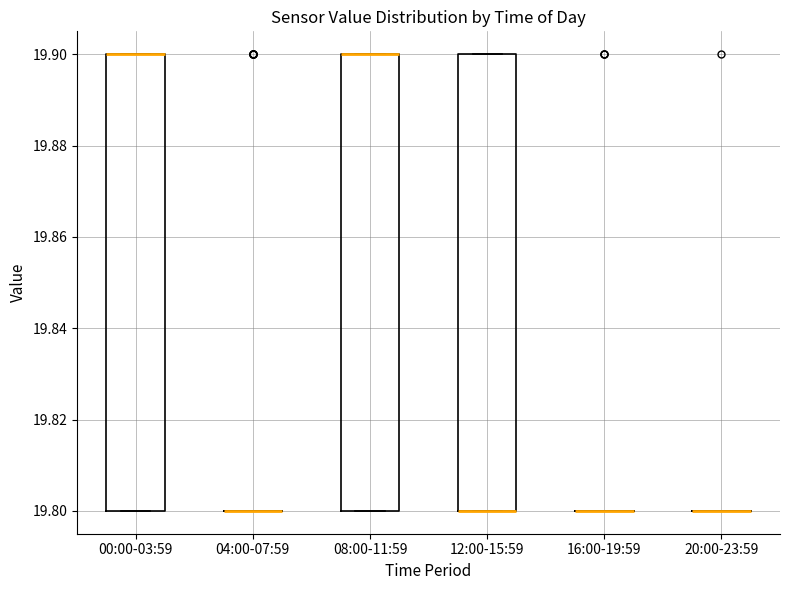

Reading left to right, read every box against the y-axis: the position of its median line, the range the box covers, and the ends of its whiskers. The values are not printed on the chart, so give them approximately, as read against the axis.

00:00-03:59: median 19.9 (drawn on the box's upper edge), box 19.8 to 19.9, whiskers 19.8 to 19.9
04:00-07:59: box collapsed to a line at 19.8, whiskers 19.8 to 19.8
08:00-11:59: median 19.9 (drawn on the box's upper edge), box 19.8 to 19.9, whiskers 19.8 to 19.9
12:00-15:59: median 19.8 (drawn on the box's lower edge), box 19.8 to 19.9, whiskers 19.8 to 19.9
16:00-19:59: box collapsed to a line at 19.8, whiskers 19.8 to 19.8
20:00-23:59: box collapsed to a line at 19.8, whiskers 19.8 to 19.8